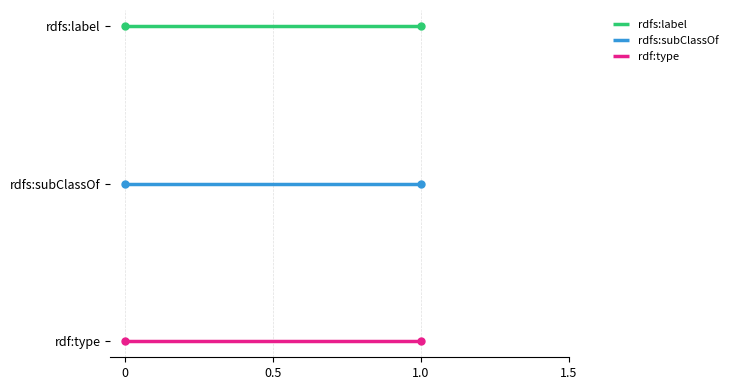

What is the label of the 1st point from the left?

rdfs:label